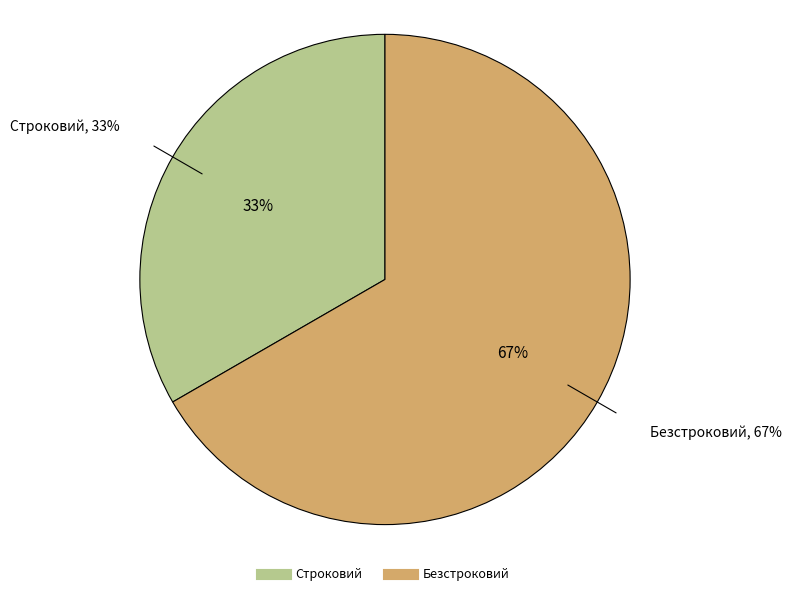

To the nearest percent, what portion does Безстроковий represent?

67%